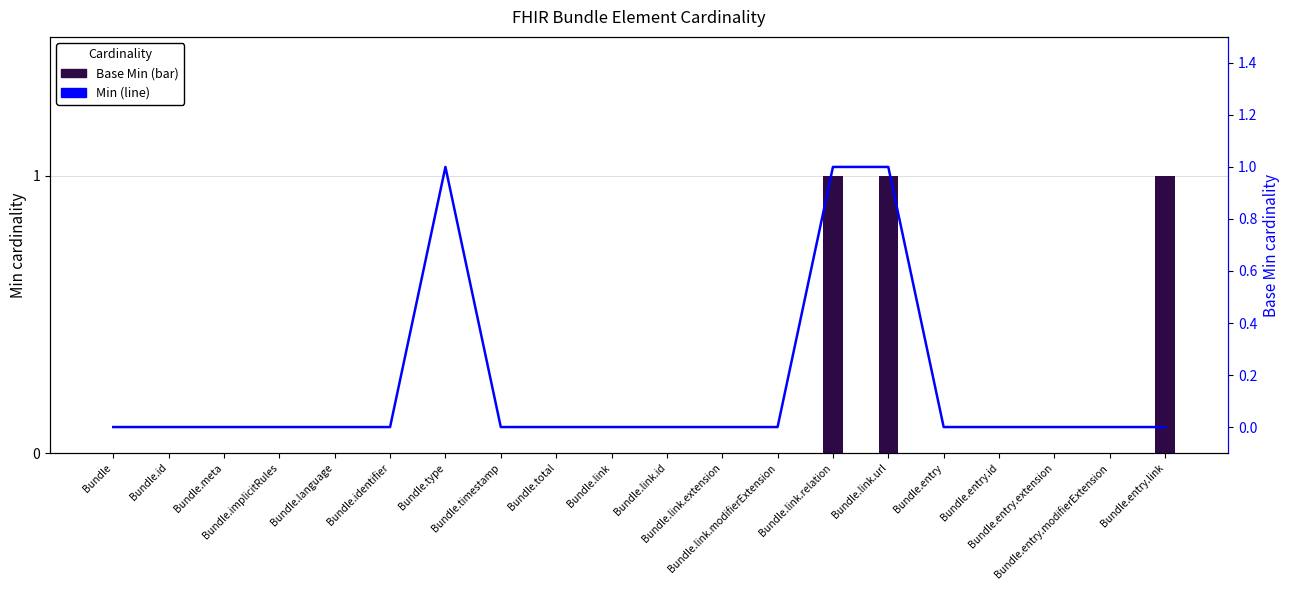

Is the value of Base Min (bar) at Bundle.id greater than the value of Min at Bundle.entry.extension?

No